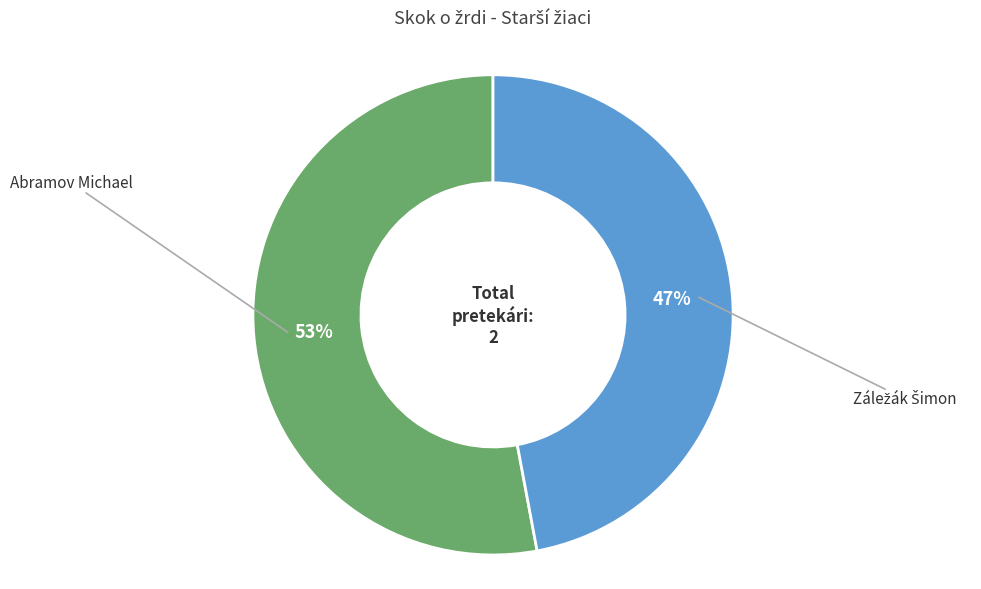

Is there a majority slice in this chart?

Yes